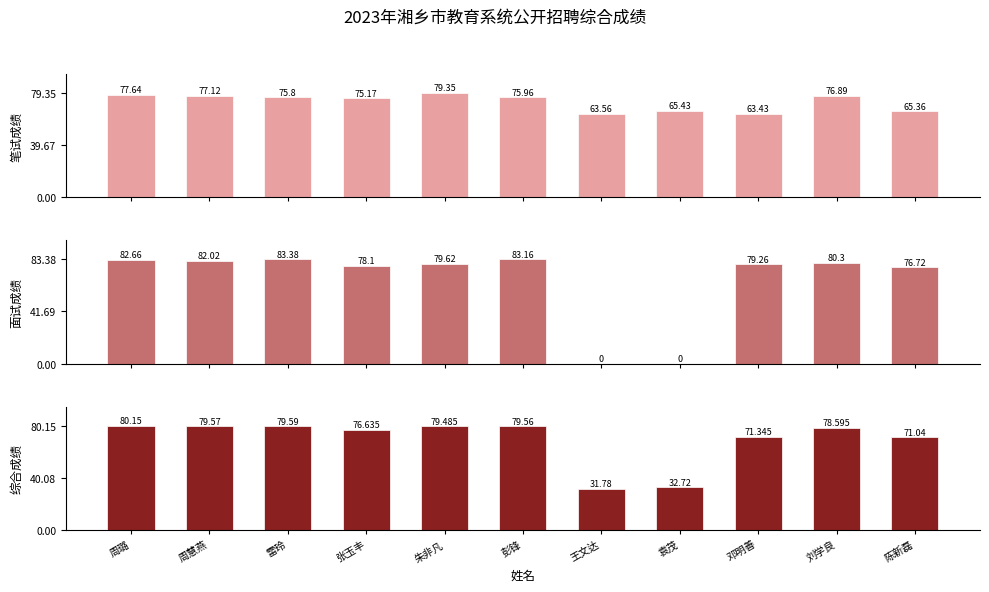

What is the value of the 笔试成绩 bar at the 7th from the left?

63.6